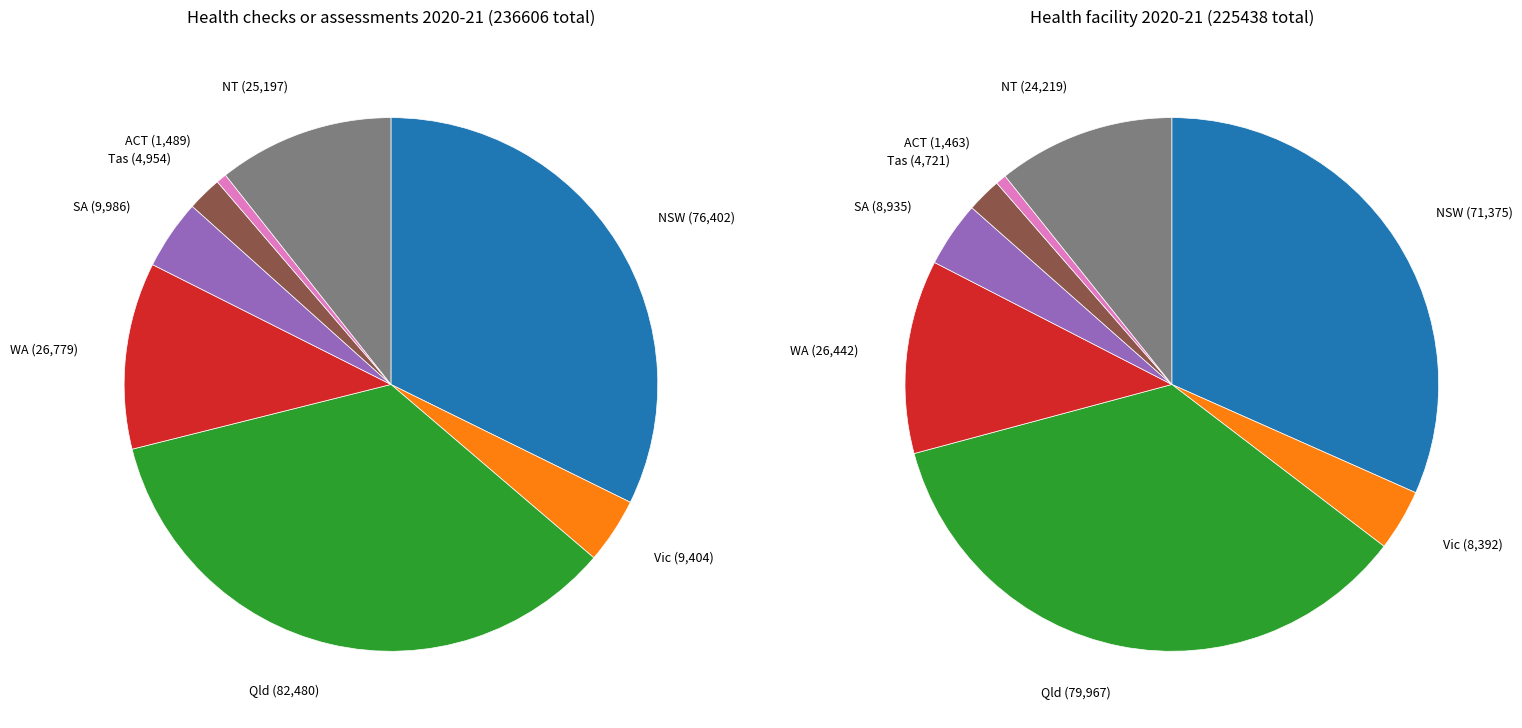

How many slices are in this pie chart?

8